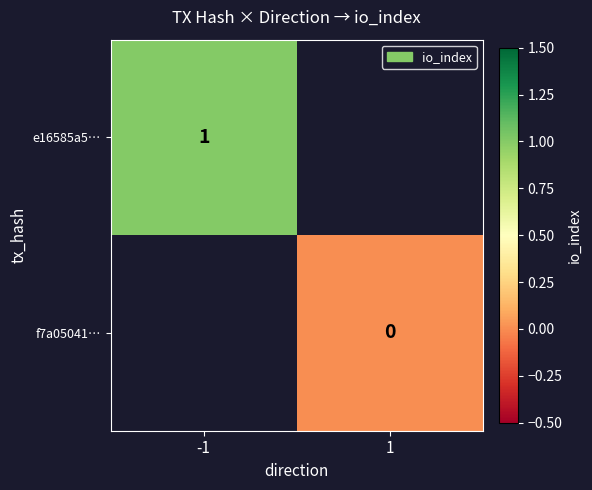

Is it true that e16585a5… equals 1 at -1?

True